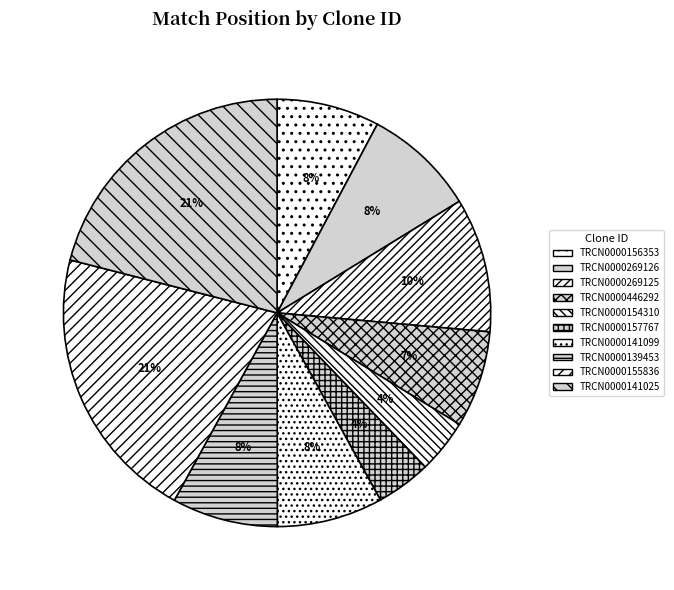

What is the largest slice in the pie chart?

TRCN0000155836